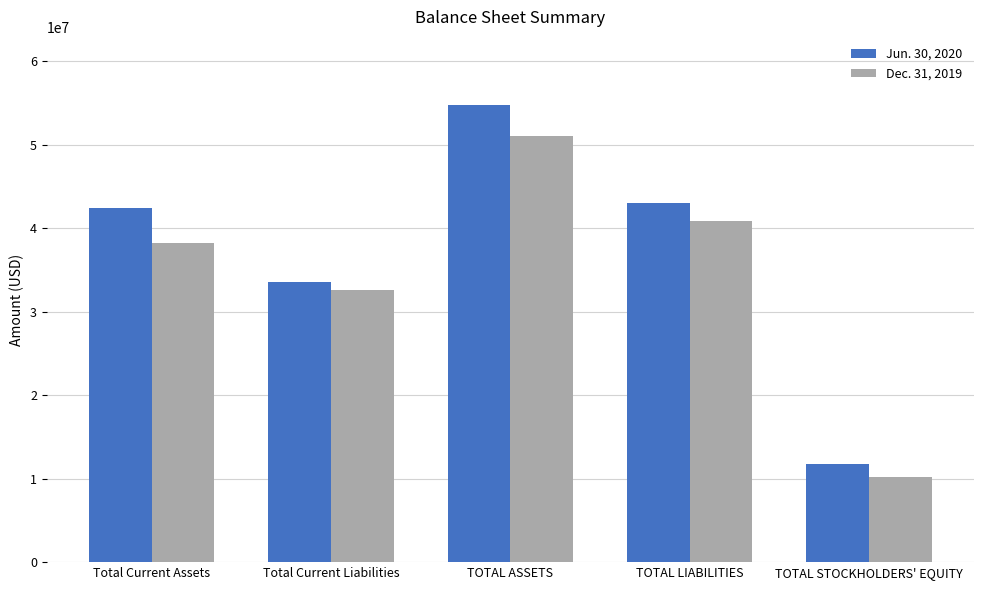

What is the maximum value for Dec. 31, 2019?

51090000